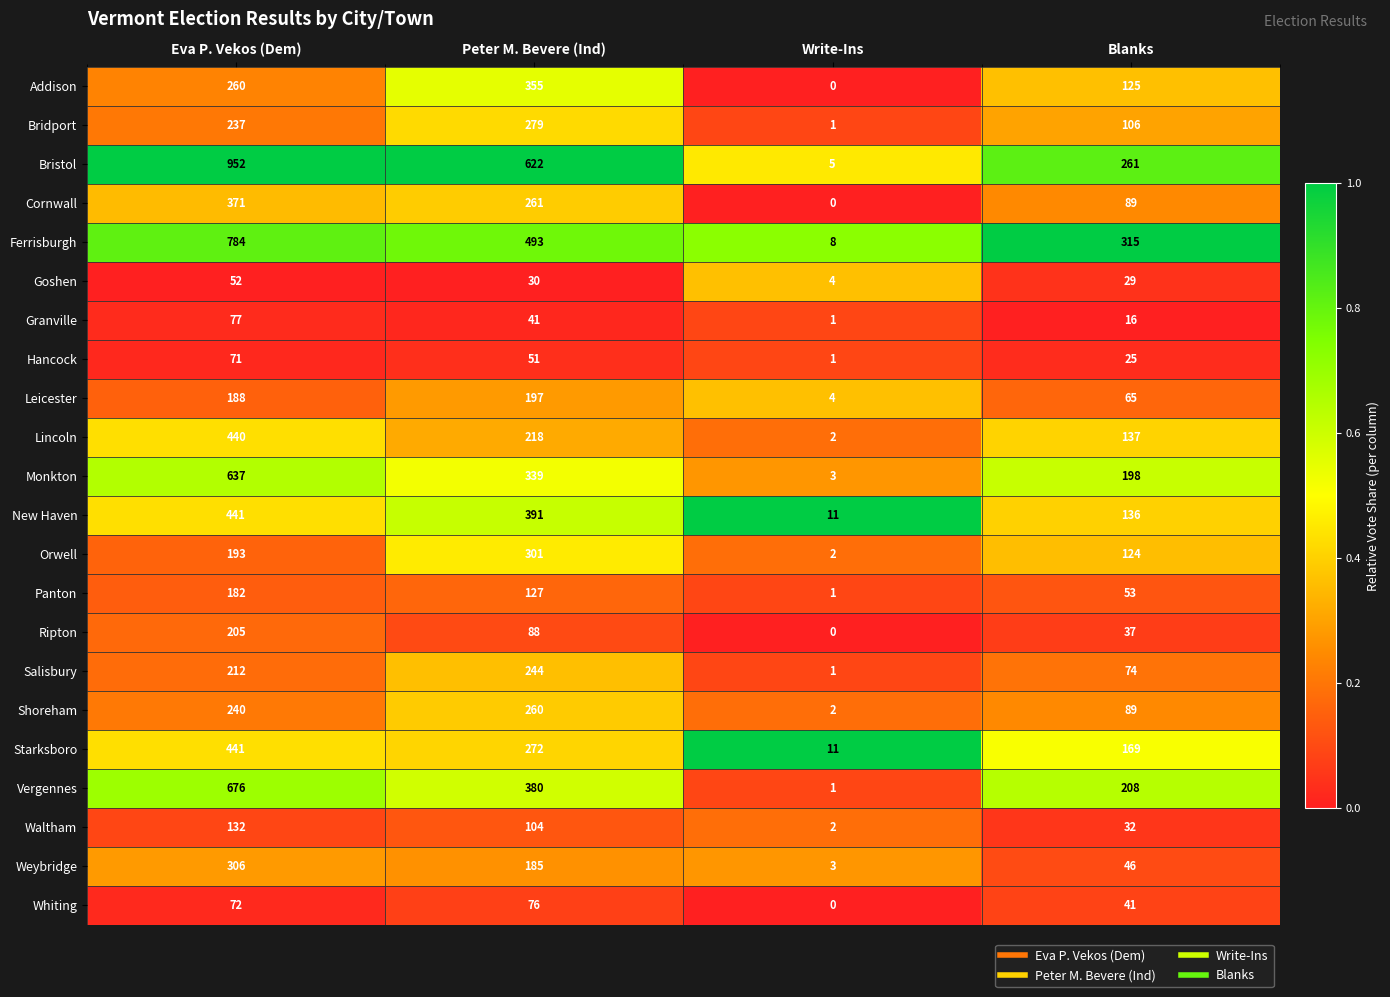

What is the difference between the highest and lowest values at Peter M. Bevere (Ind)?

592